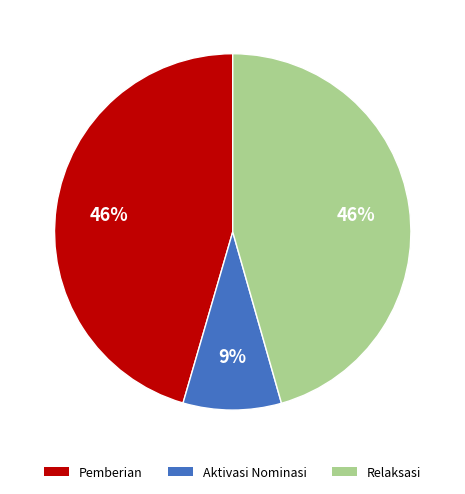

To the nearest percent, what is the difference between the largest and smallest slice percentages?

37%